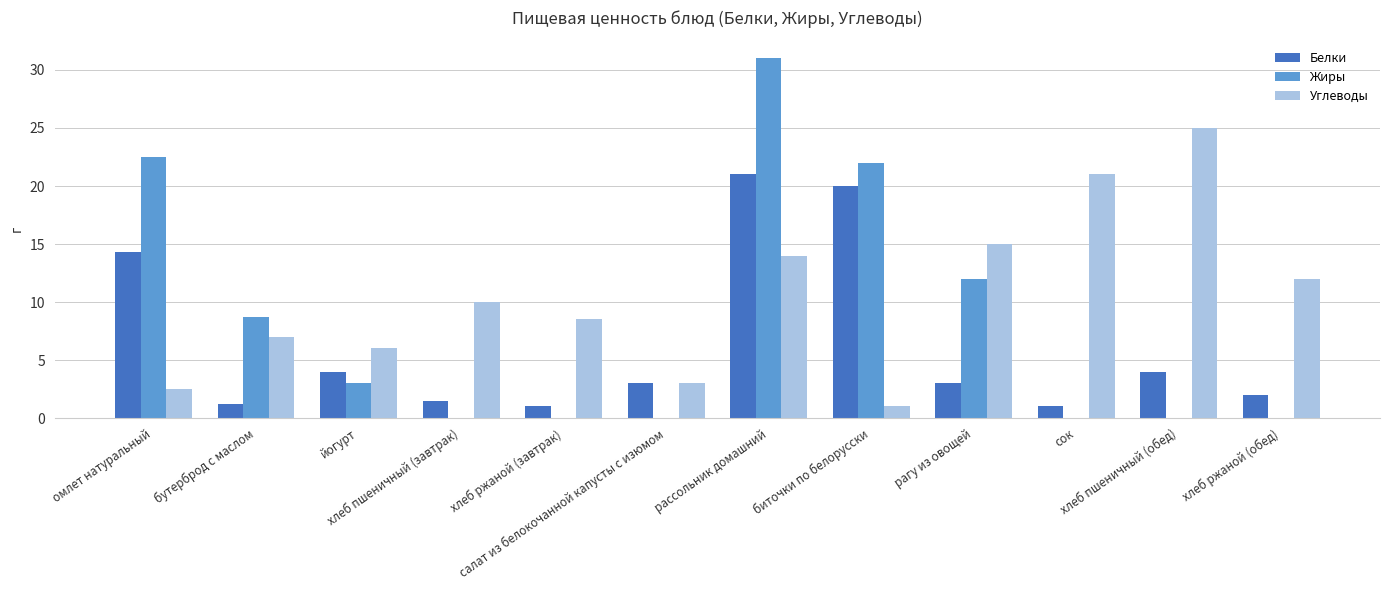

What is the sum of the Белки values at сок and салат из белокочанной капусты с изюмом?

4.0